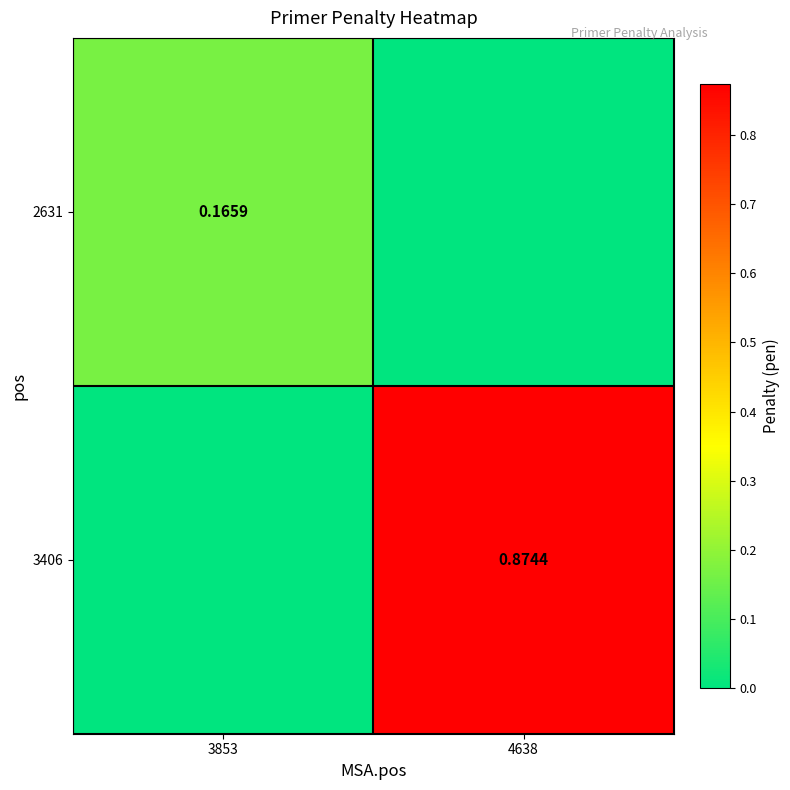

Is the value of 2631 at 3853 greater than the value of 3406 at 4638?

No